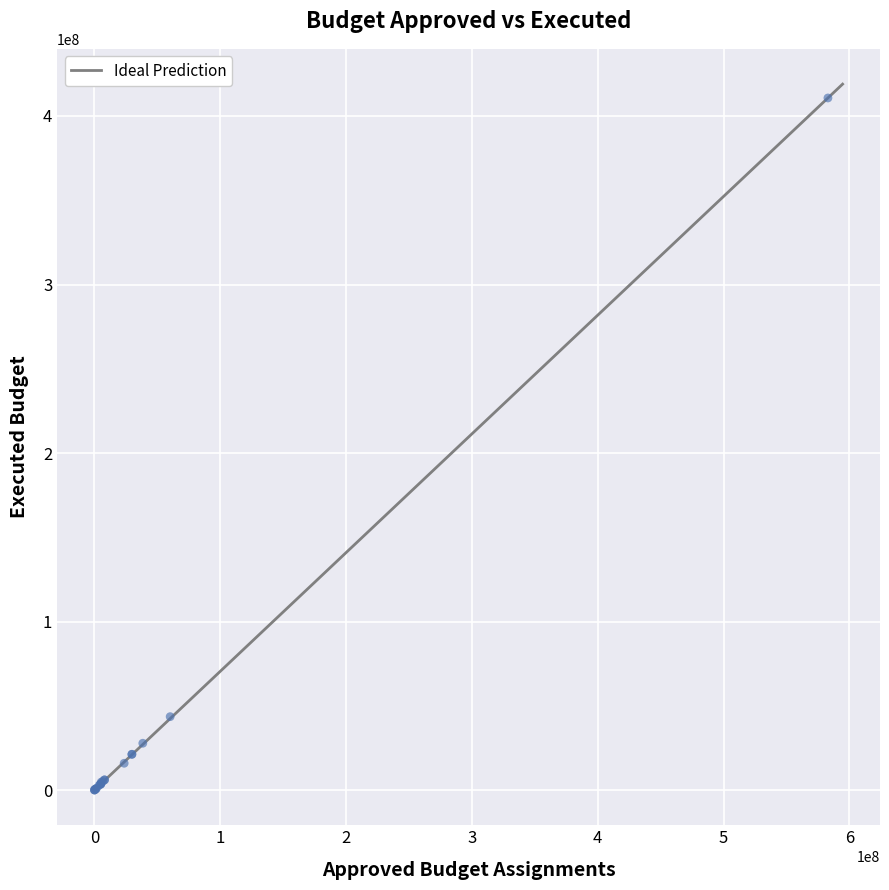

What Y value in the scatter plot is closest to 205379152?

43554498.4